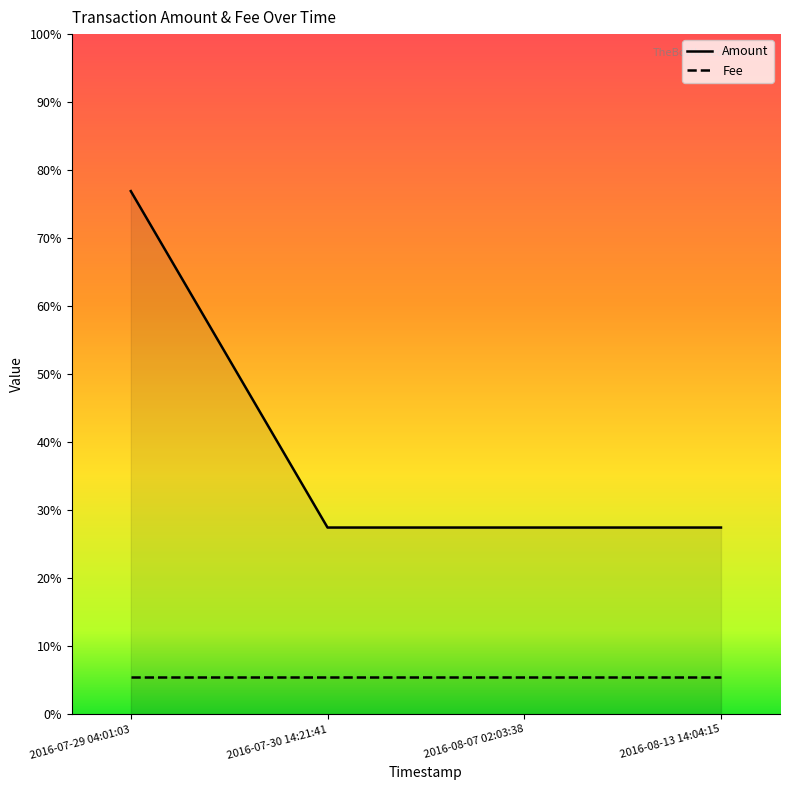

Rank the categories by value from lowest to highest.

2016-07-30 14:21:41, 2016-08-07 02:03:38, 2016-08-13 14:04:15, 2016-07-29 04:01:03